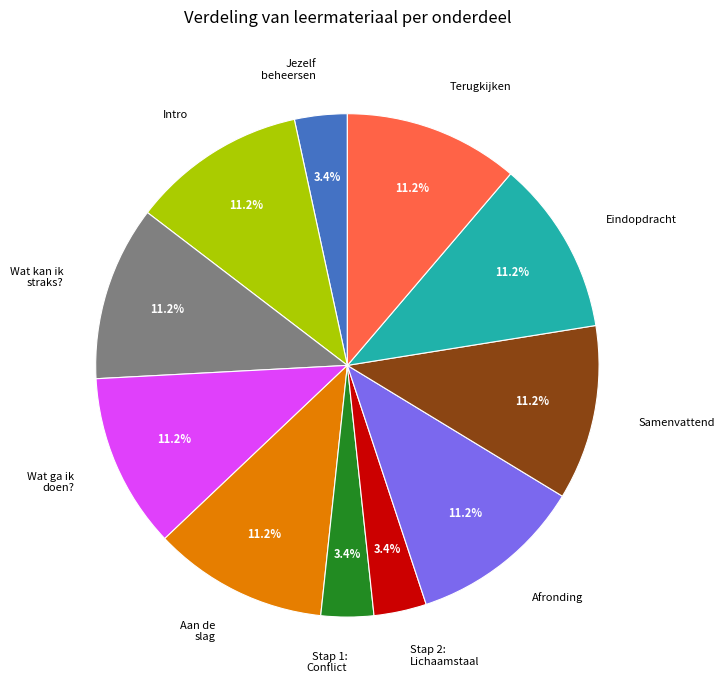

To the nearest percent, what portion does Samenvattend represent?

11%